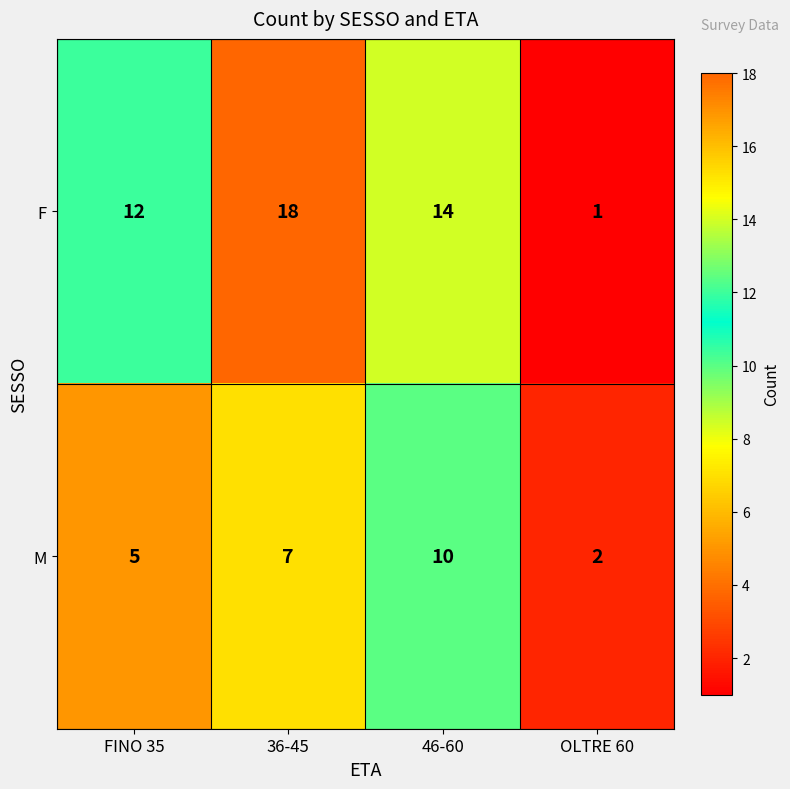

Where is M nearest to the value 6?

FINO 35